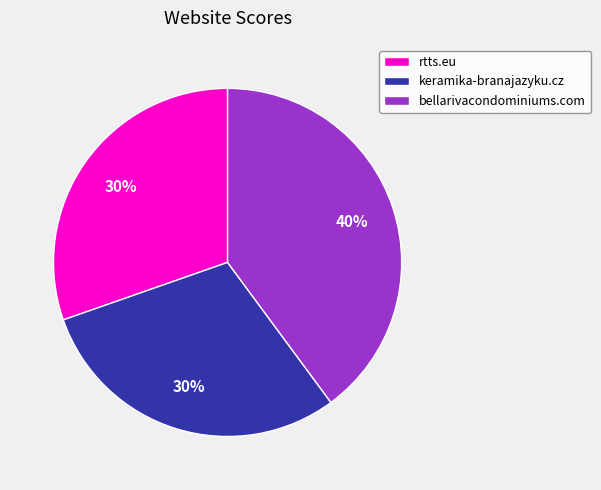

Is there any slice that represents more than half of the pie?

No